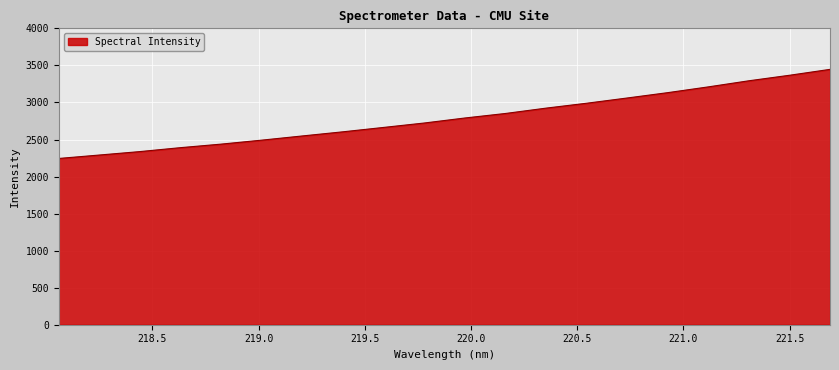

What is the maximum value shown in the chart?

3447.1